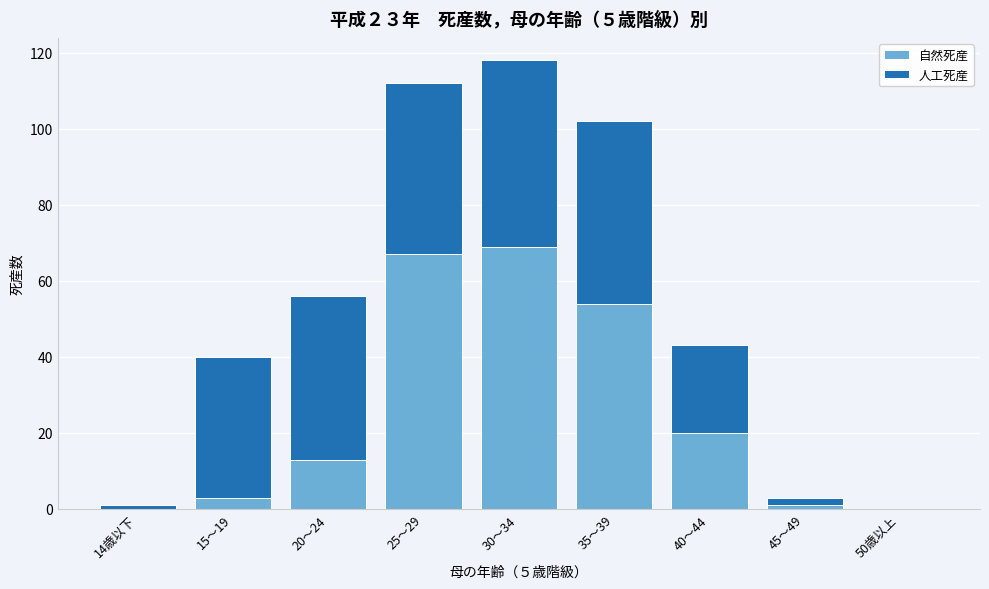

Reading right to left, transcribe the values for 自然死産.

50歳以上=0	45～49=1	40～44=20	35～39=54	30～34=69	25～29=67	20～24=13	15～19=3	14歳以下=0